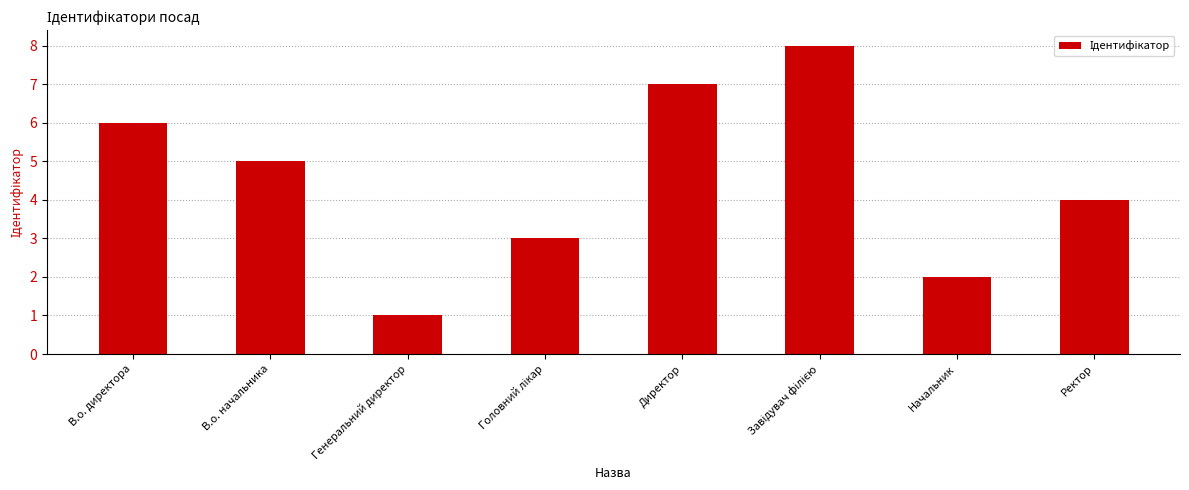

Reading right to left, extract all data points from this chart.

4	2	8	7	3	1	5	6